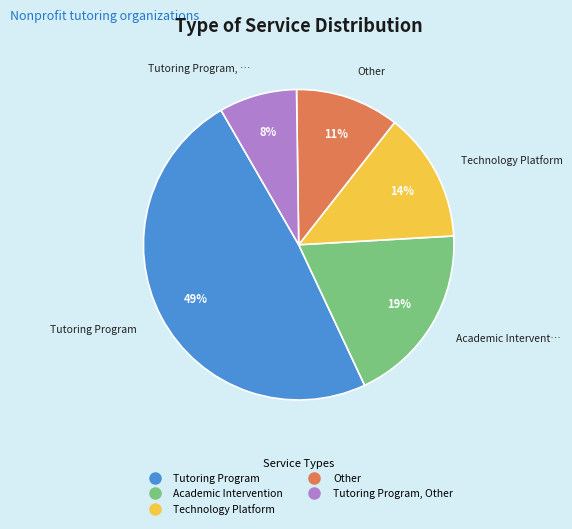

To the nearest percent, what is the difference between the largest and smallest slice percentages?

41%